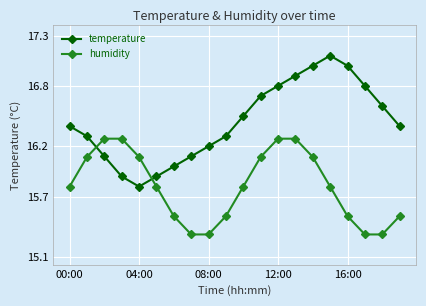

What is the sum of all humidity values?

316.0